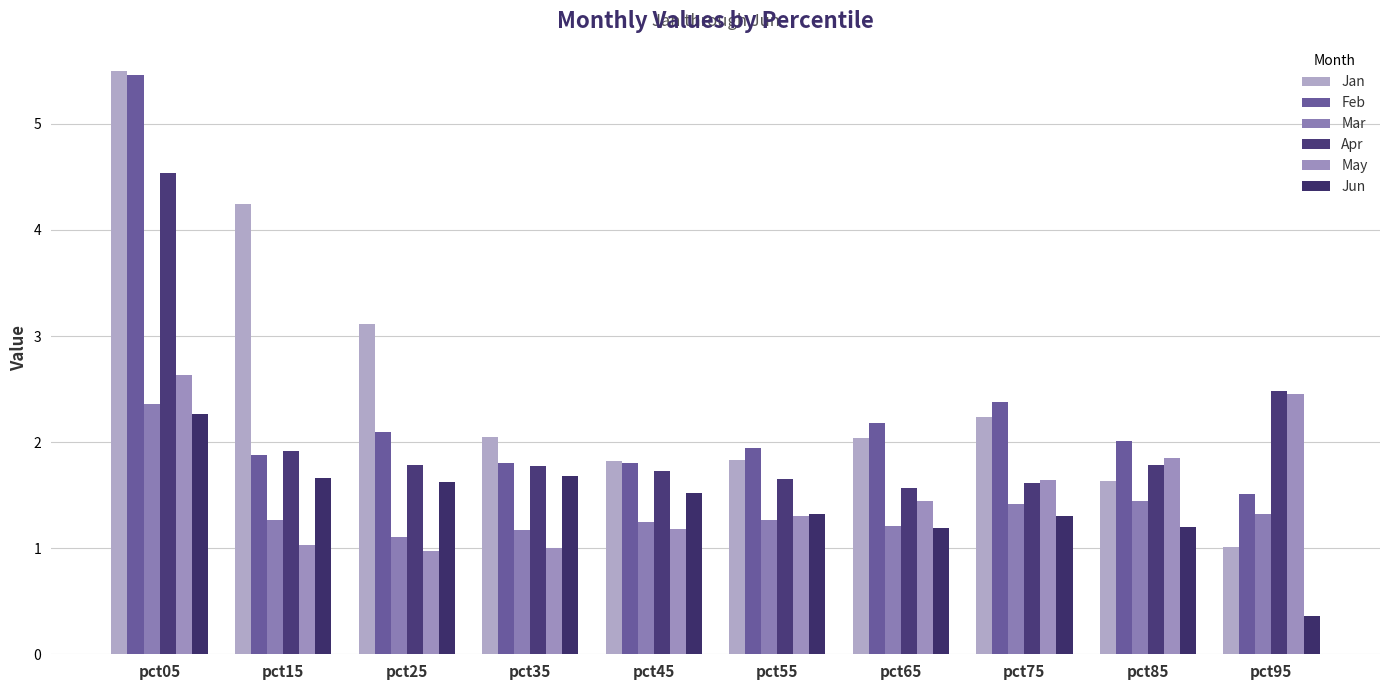

What is the total value across all series at pct05?

22.8